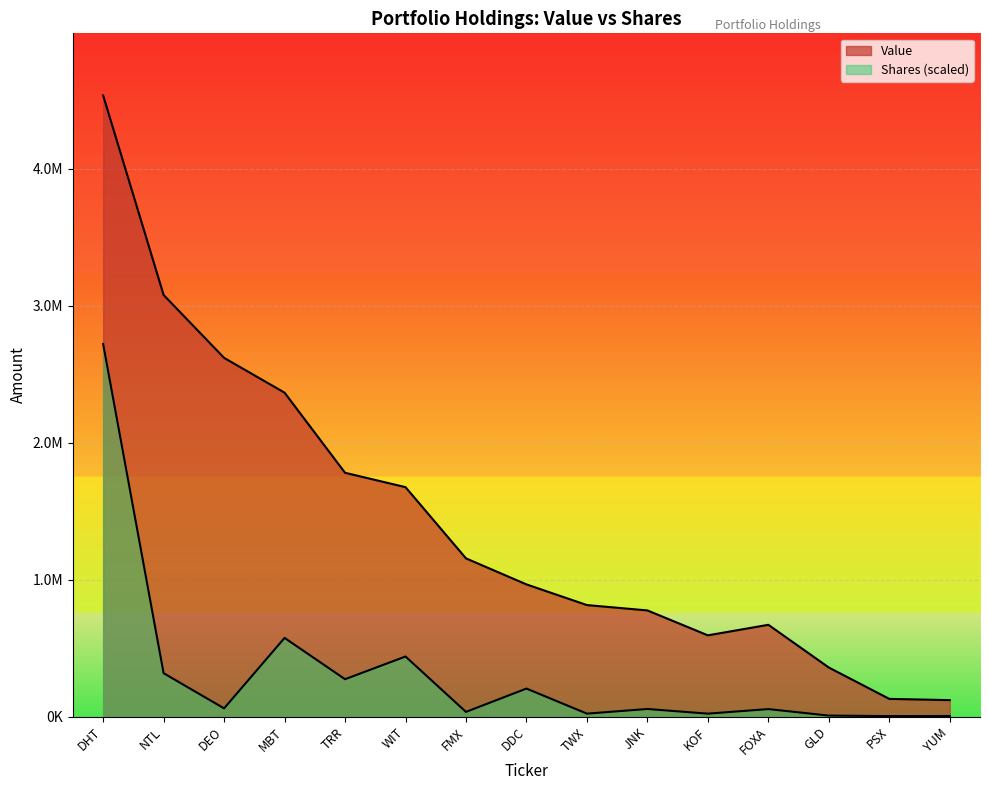

Which label corresponds to the smallest value in the chart?

PSX